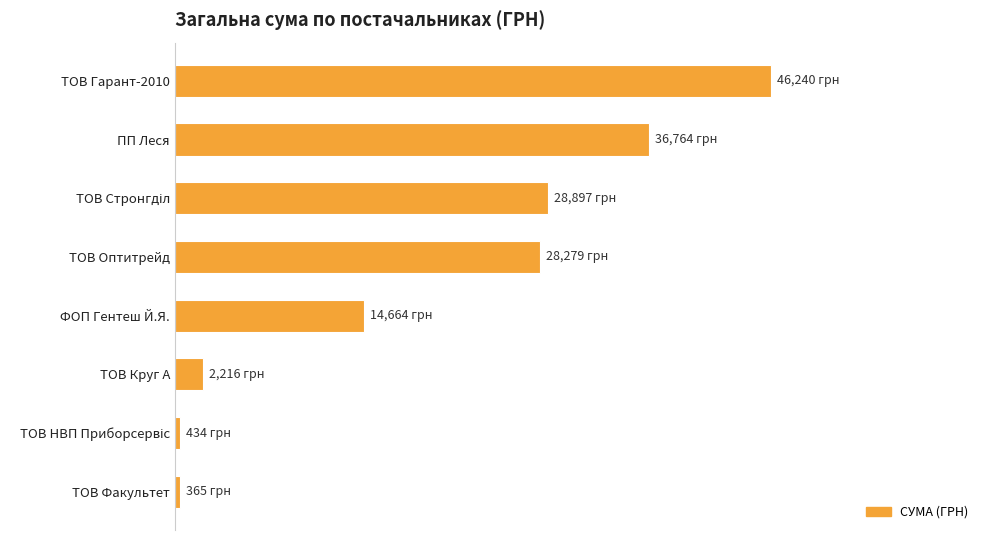

Does the chart contain any negative values?

No